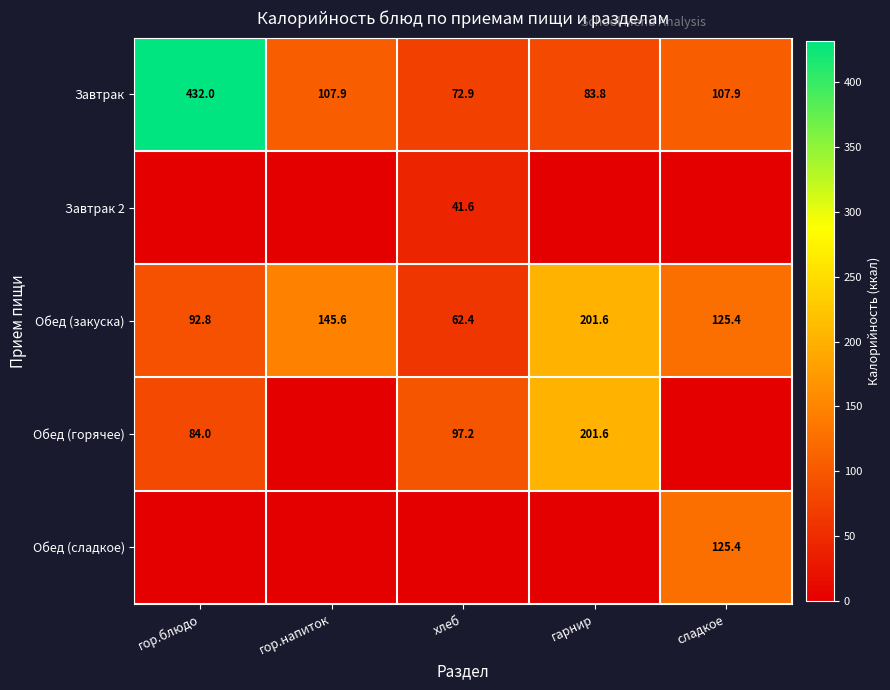

Which category has the highest value in the Обед (закуска) series?

гарнир